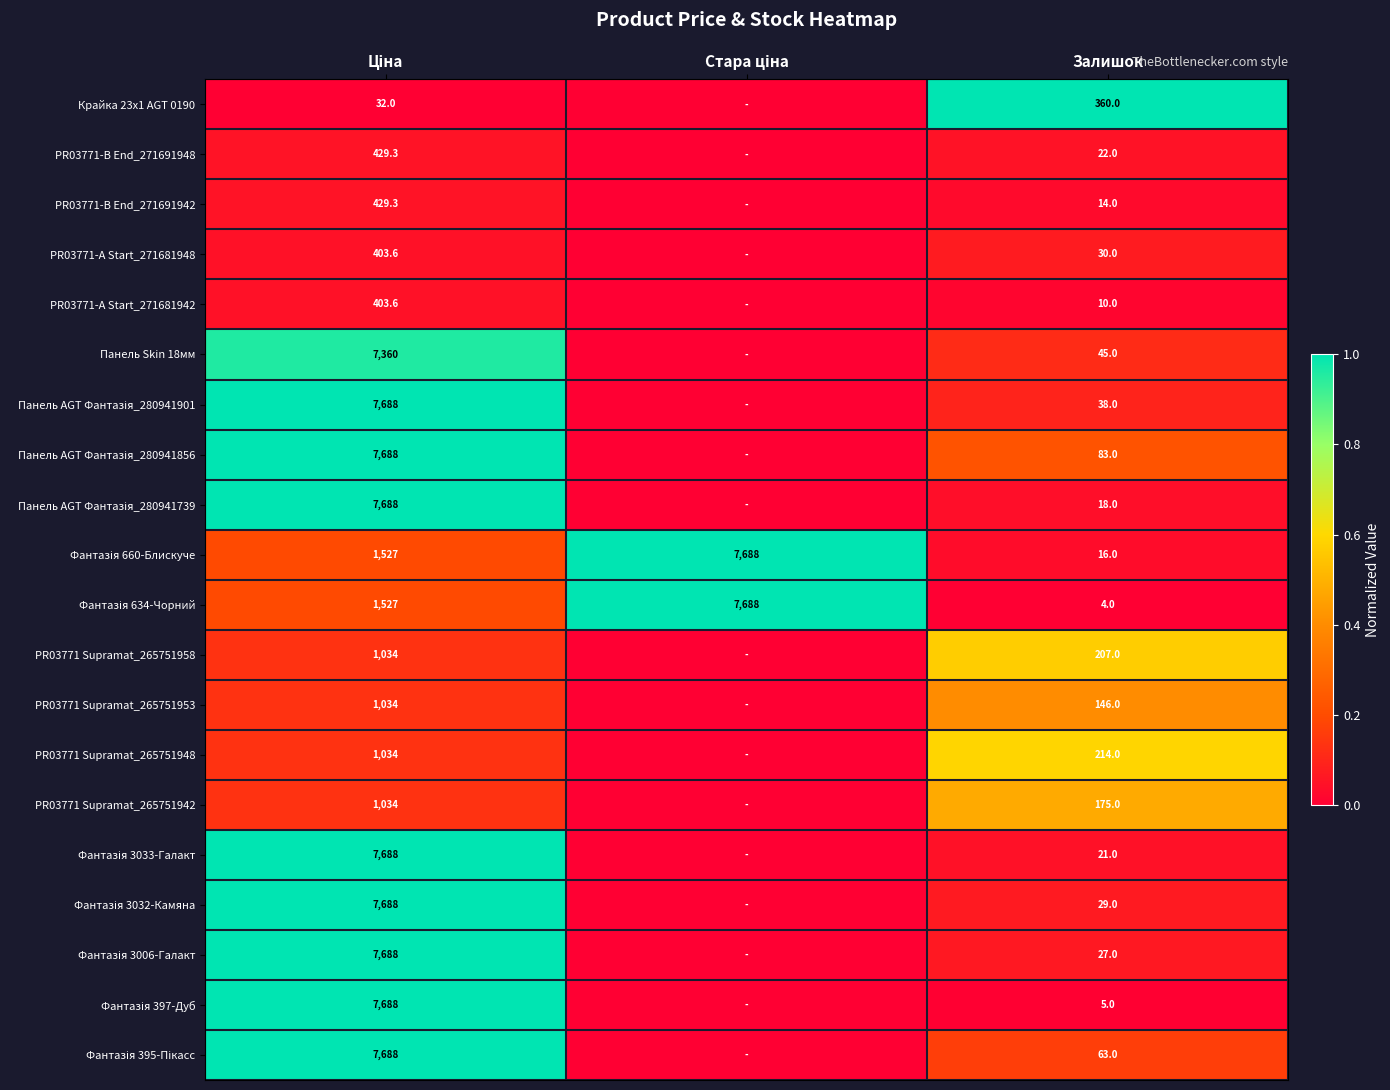

The PR03771-B End_271691942 series shows 21.6 at Залишок. True or false?

False